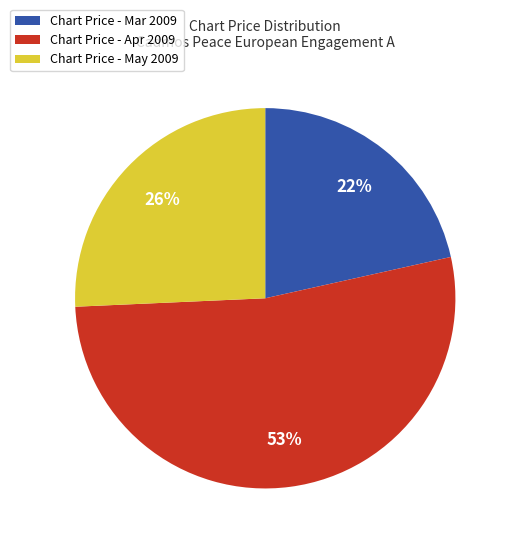

To the nearest percent, what is the difference between the largest and smallest slice percentages?

31%